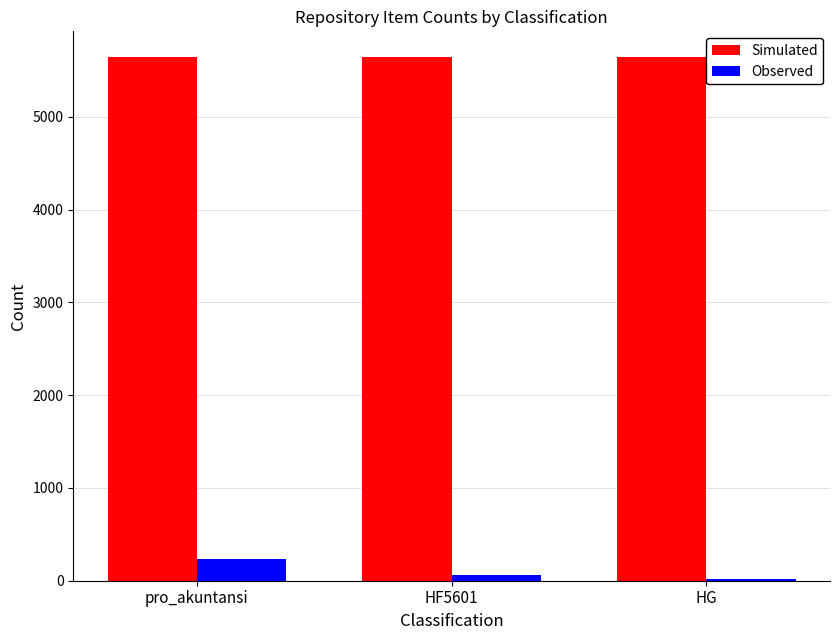

Reading left to right, transcribe all the data shown in this chart.

Simulated: pro_akuntansi=5640	HF5601=5640	HG=5640
Observed: pro_akuntansi=233	HF5601=66	HG=17